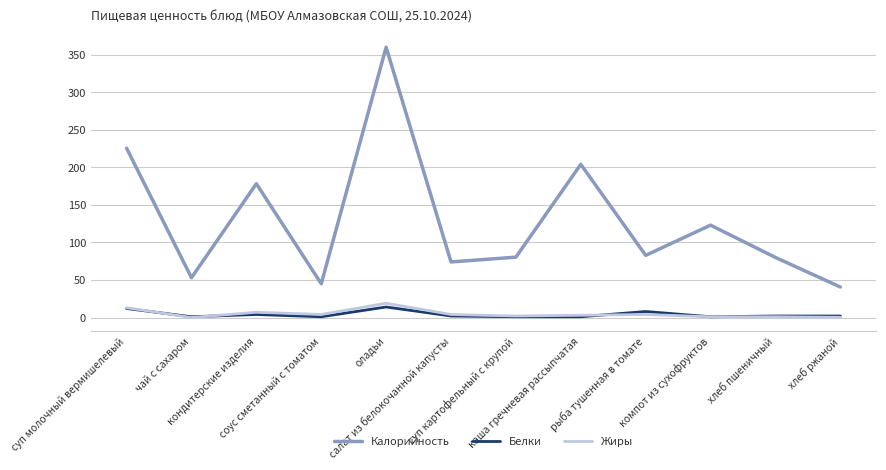

True or false: Калорийность has more than 2 points higher than both neighbors.

True